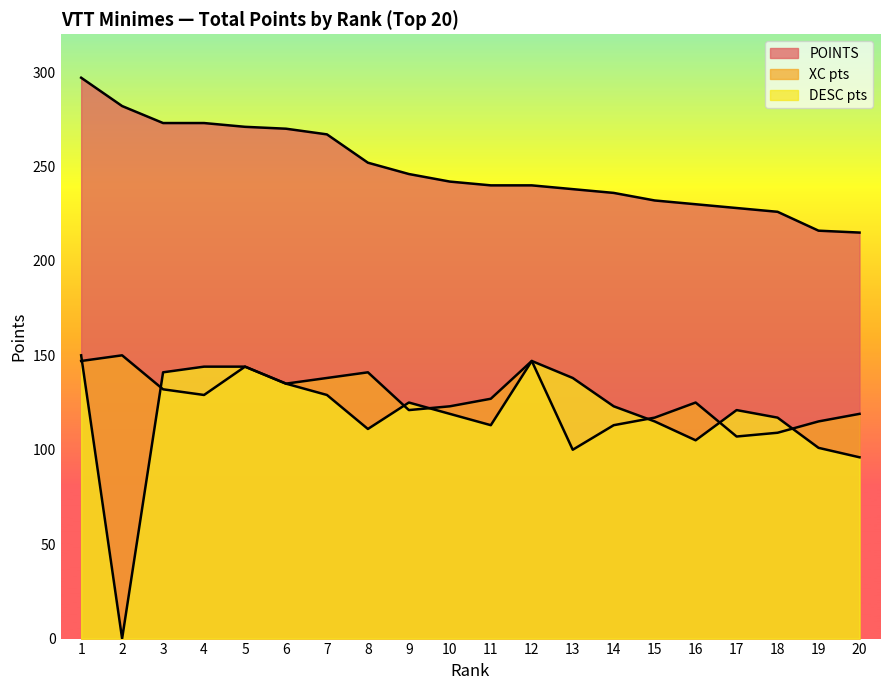

What value does the DESC pts series have at 19, to the nearest 50?

100